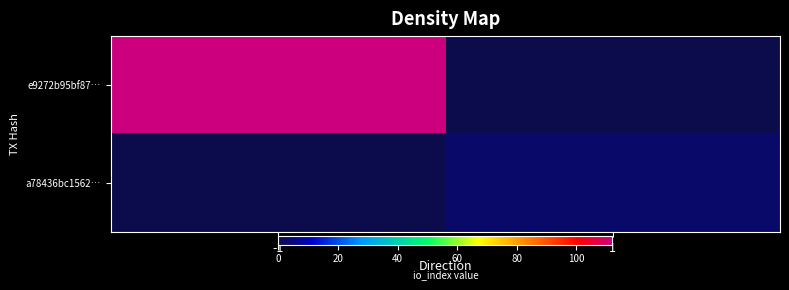

At which category is the sum across all series the highest?

-1